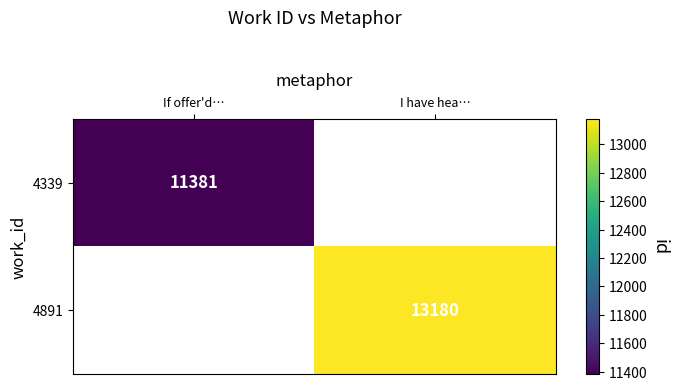

The 4339 series shows 5276.6 at If offer'd…. True or false?

False